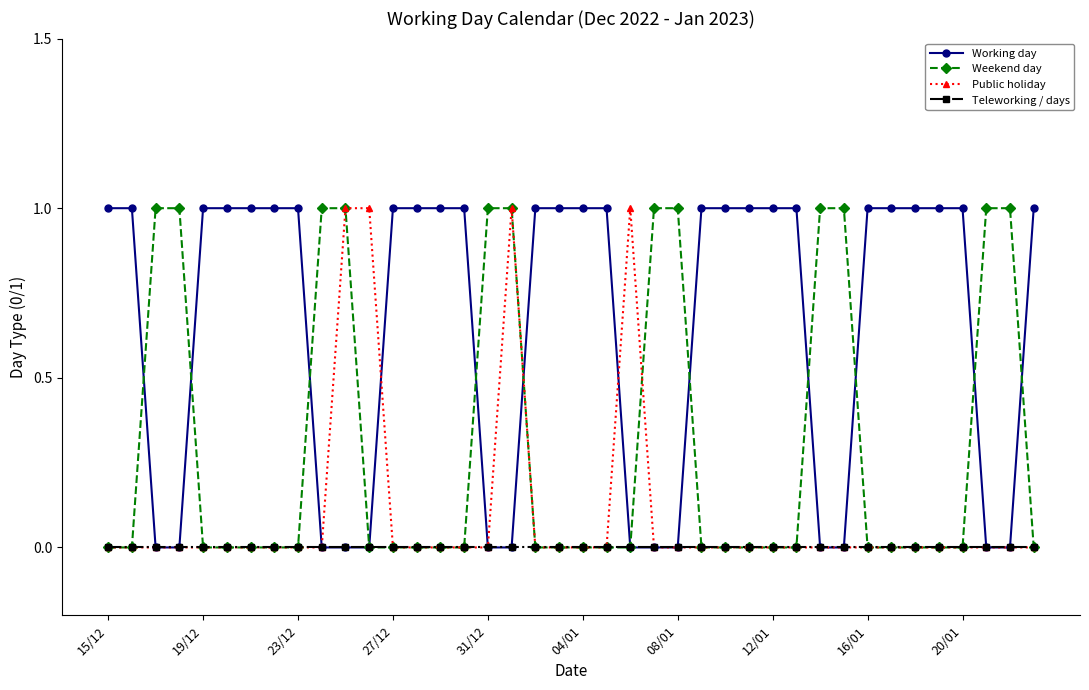

List the series in order of their overall mean, lowest first.

Teleworking / days, Public holiday, Weekend day, Working day